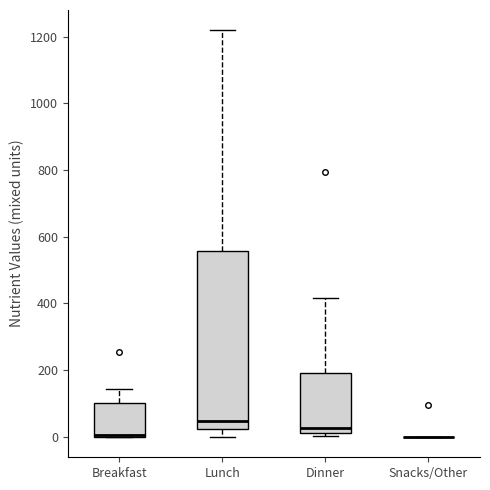

Comparing the boxes themselves (not the whiskers), which one is the tallest?

Lunch